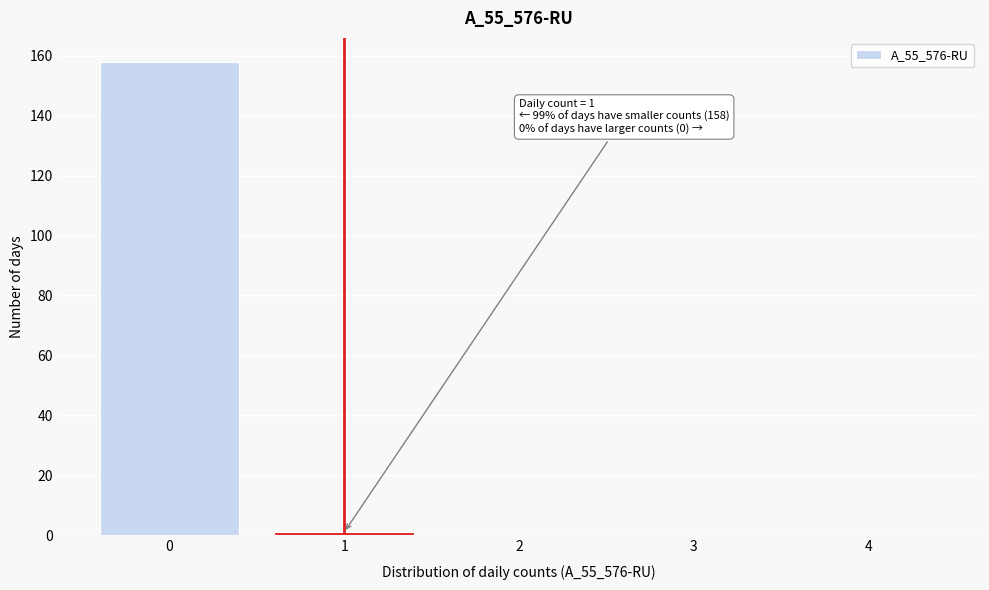

Reading right to left, what are all the values shown in this chart?

4=0	3=0	2=0	1=1	0=158